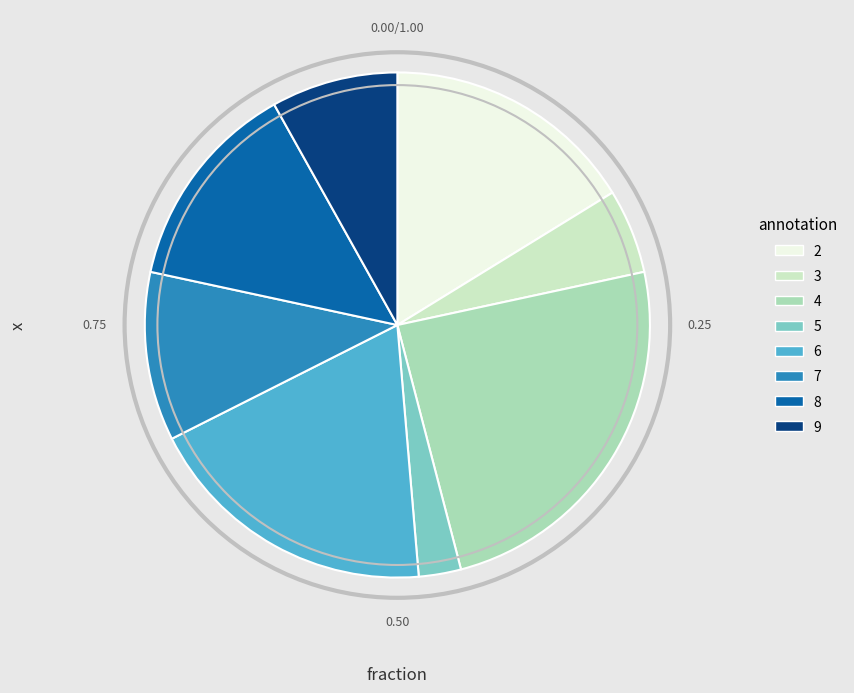

Between 5 and 4, which is larger?

4